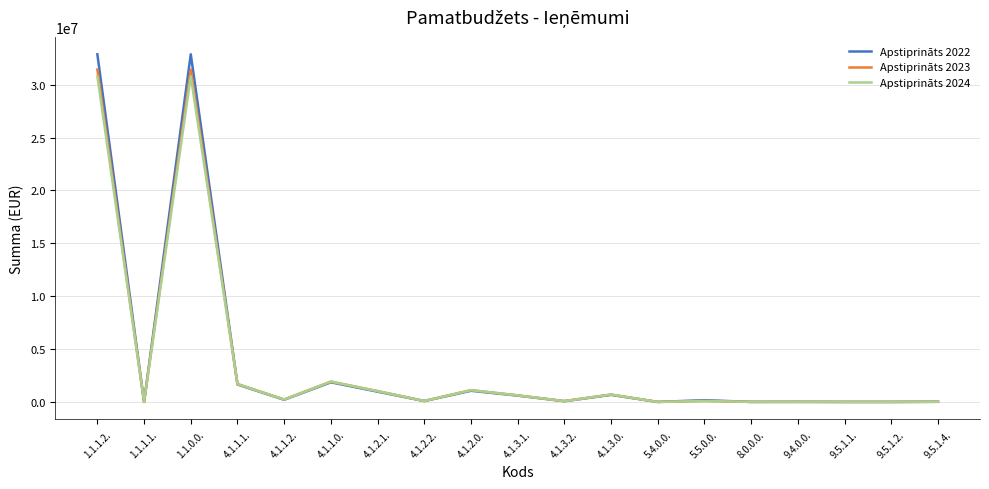

What is the difference between the maximum and minimum values in the Apstiprināts 2023 series?

31419926